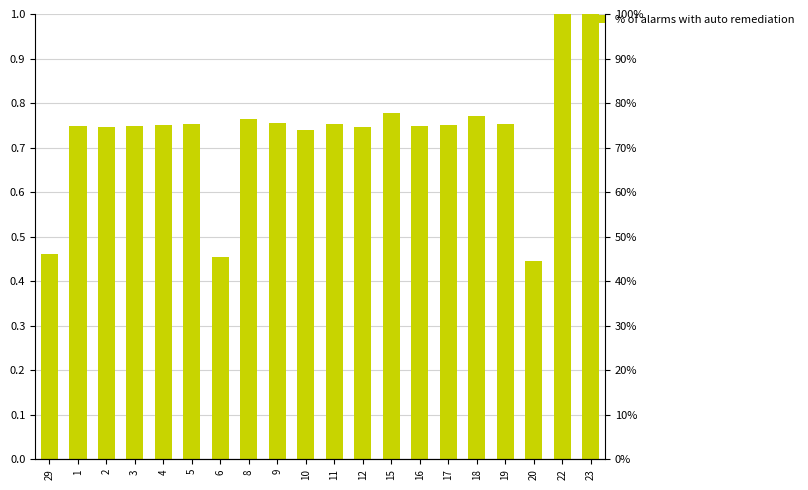

List the labels in order of value, largest first.

22, 23, 15, 18, 8, 9, 19, 5, 11, 4, 17, 1, 3, 16, 2, 12, 10, 29, 6, 20